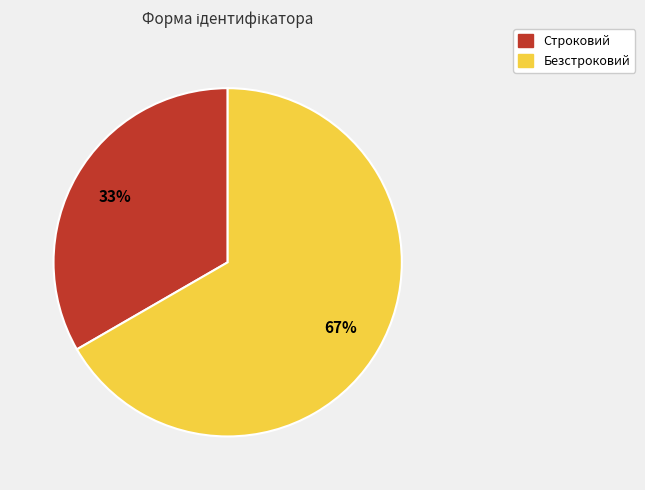

How many segments does this pie chart have?

2